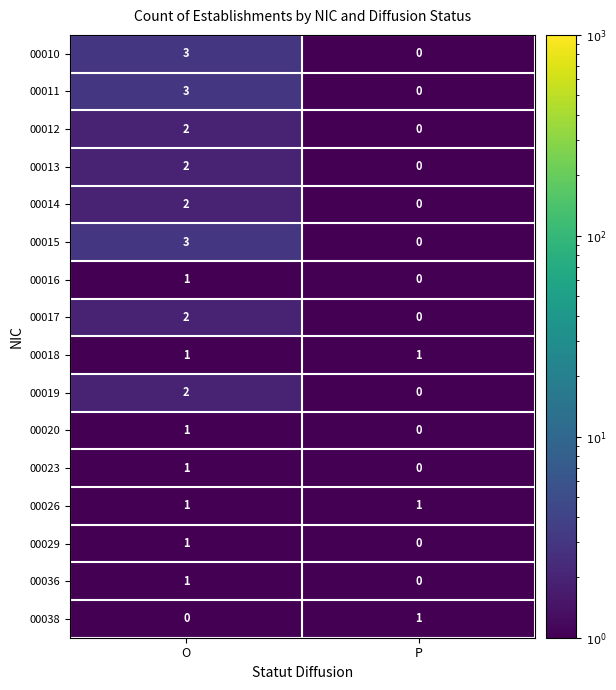

At which label is 00015 closest to 1?

P